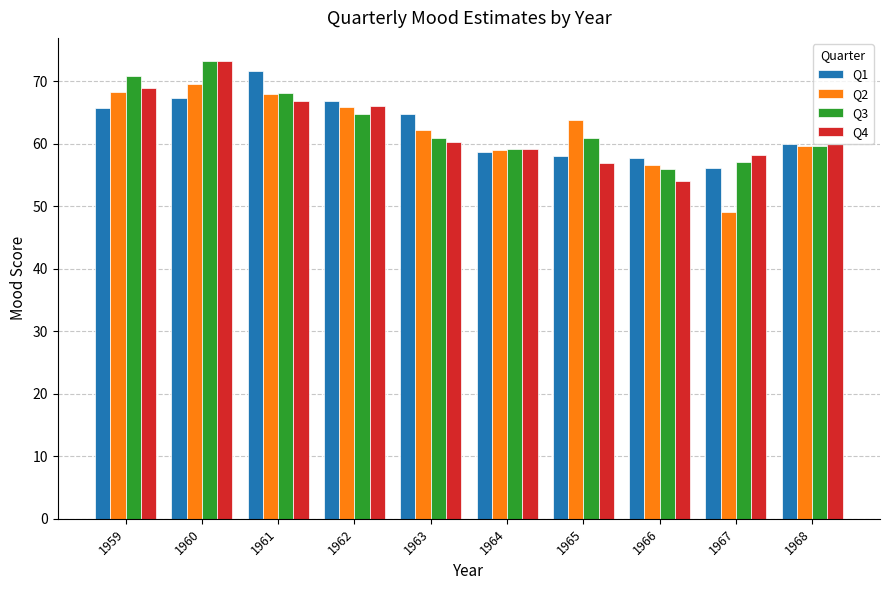

What is the value of the Q2 bar at the 3rd from the left?

67.9